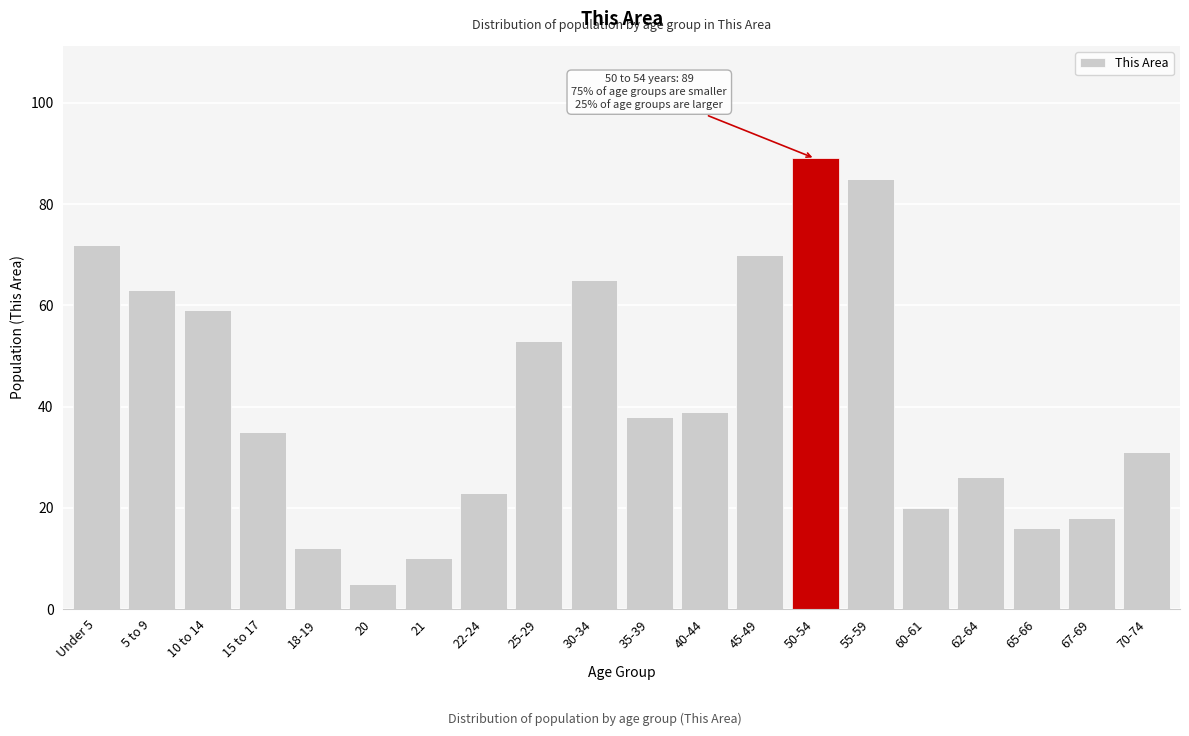

Reading left to right, extract all data points from this chart.

72	63	59	35	12	5	10	23	53	65	38	39	70	89	85	20	26	16	18	31